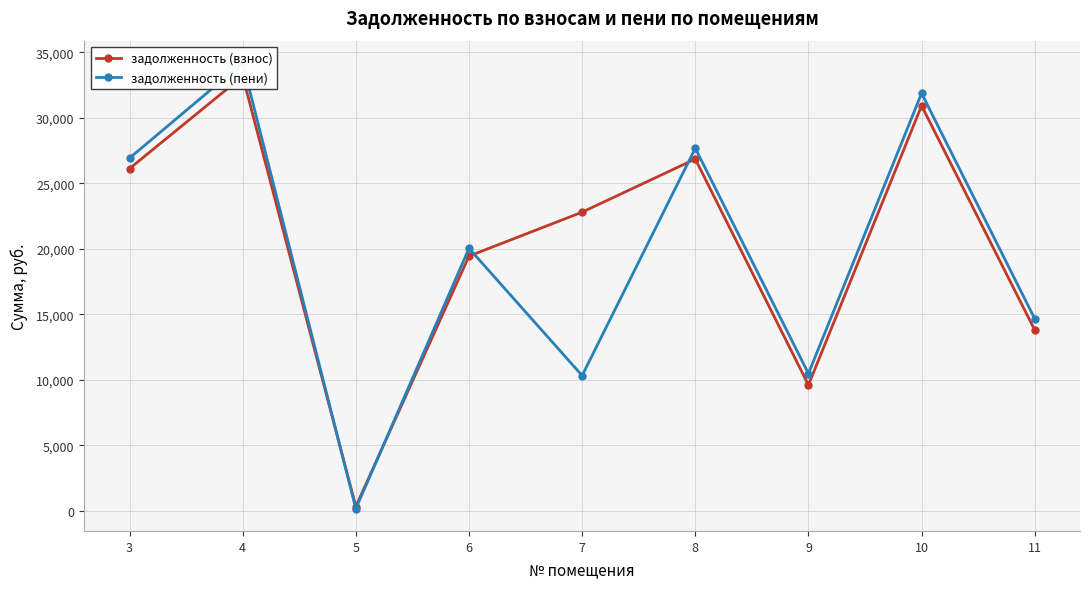

Which series ends up on top after the final intersection of задолженность (пени) and задолженность (взнос)?

задолженность (пени)